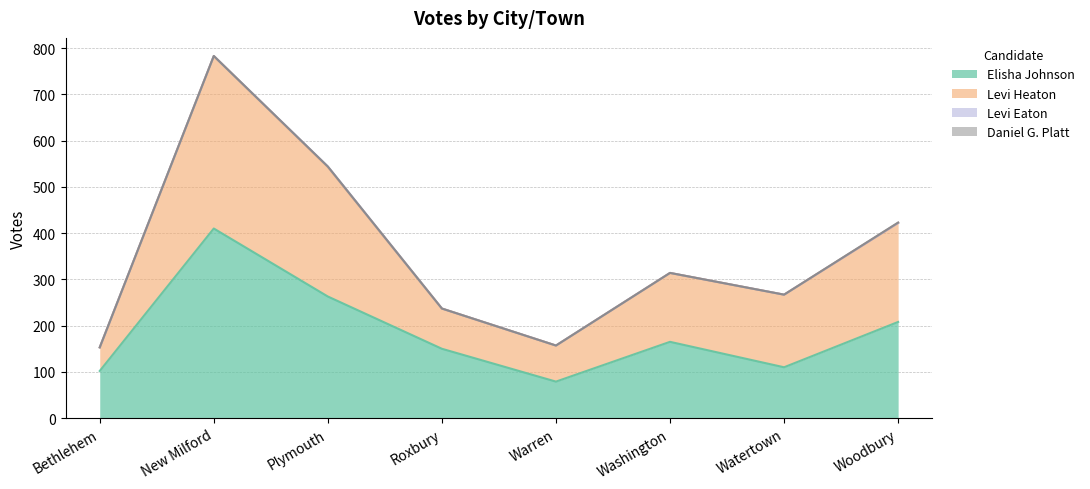

What is the label of the 5th point from the left?

Warren